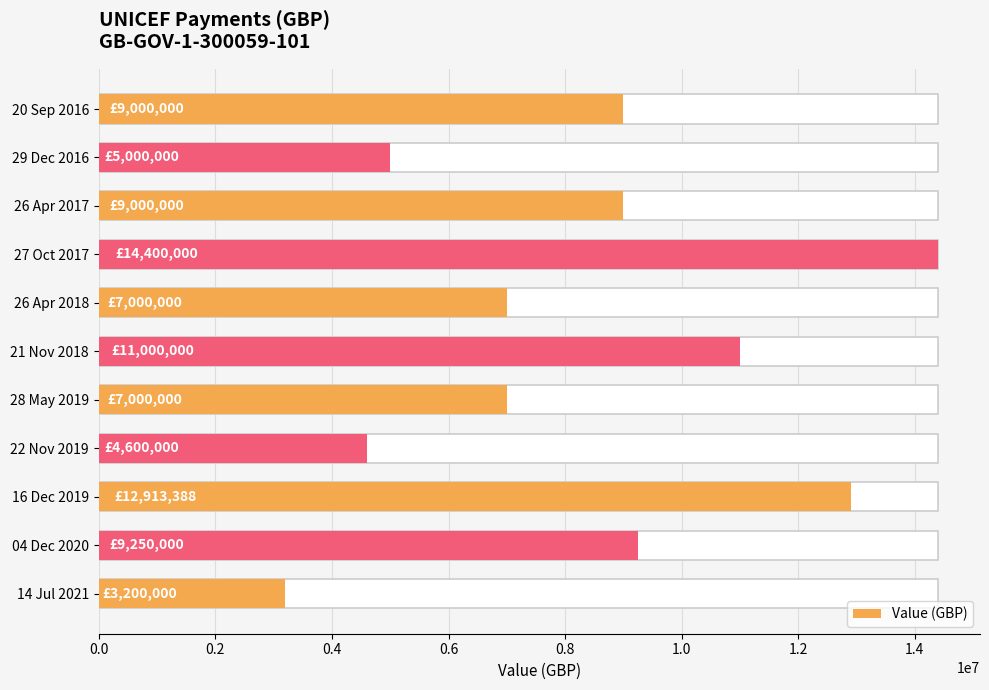

Reading left to right, extract all data points from this chart.

9000000	5000000	9000000	14400000	7000000	11000000	7000000	4600000	12913388	9250000	3200000